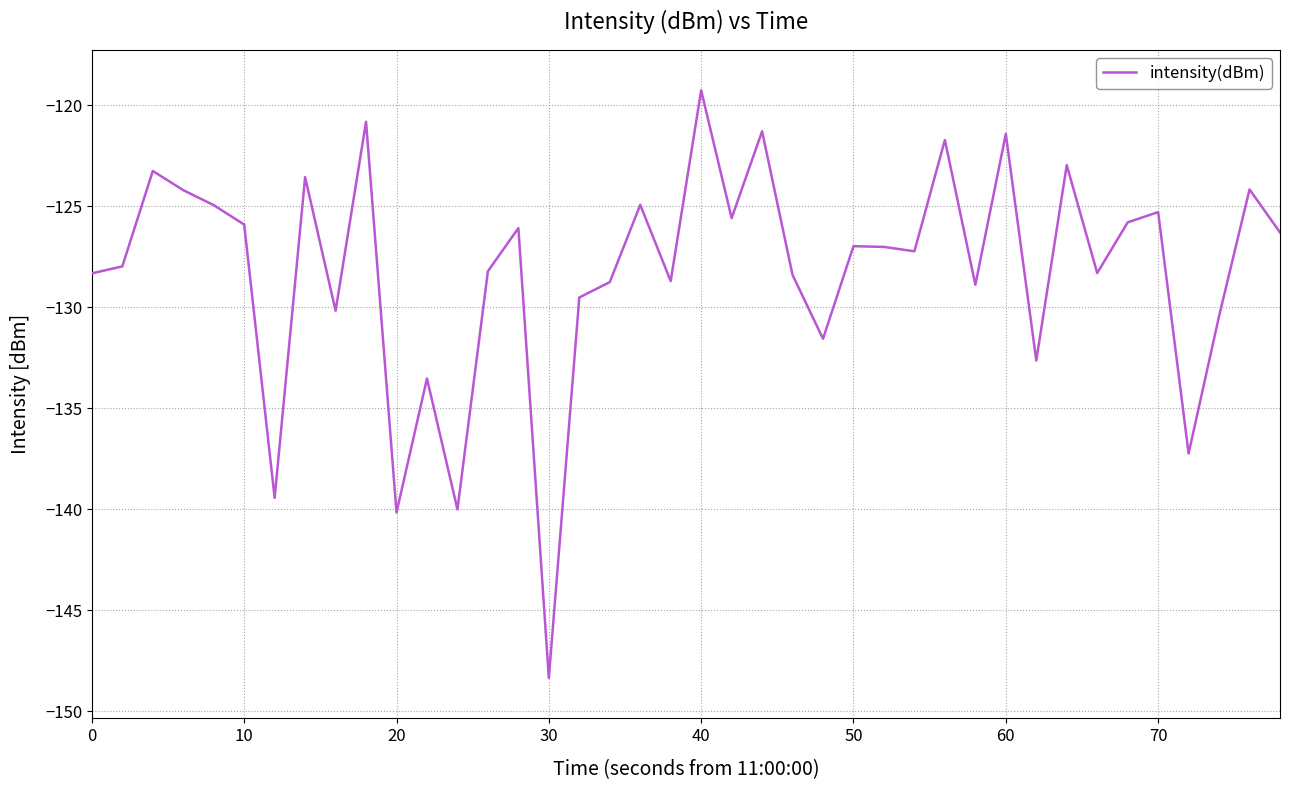

What is the difference between the maximum and minimum values?

29.1